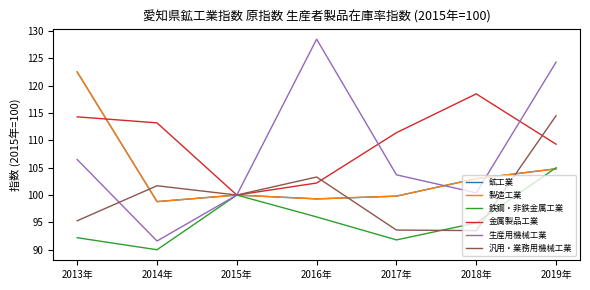

Does the chart display data point markers on the line(s)?

No